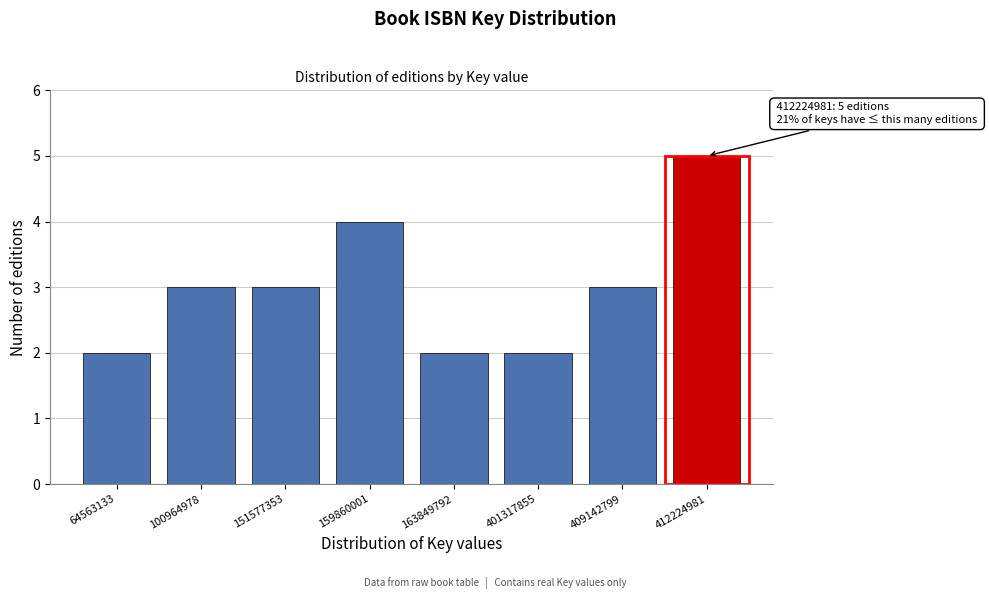

Reading left to right, list all the values displayed in this chart.

2	3	3	4	2	2	3	5